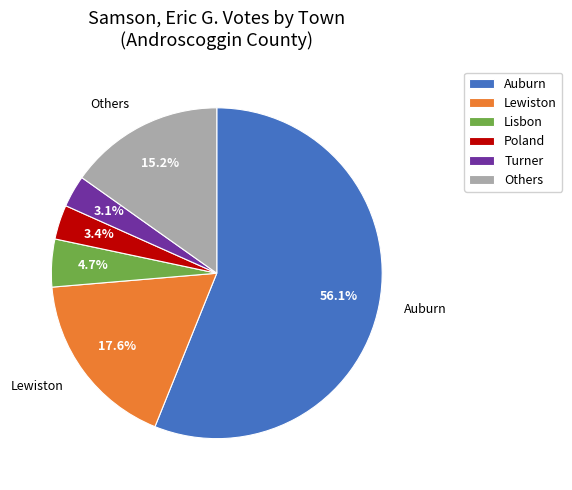

Which category has the biggest portion of the pie?

Auburn